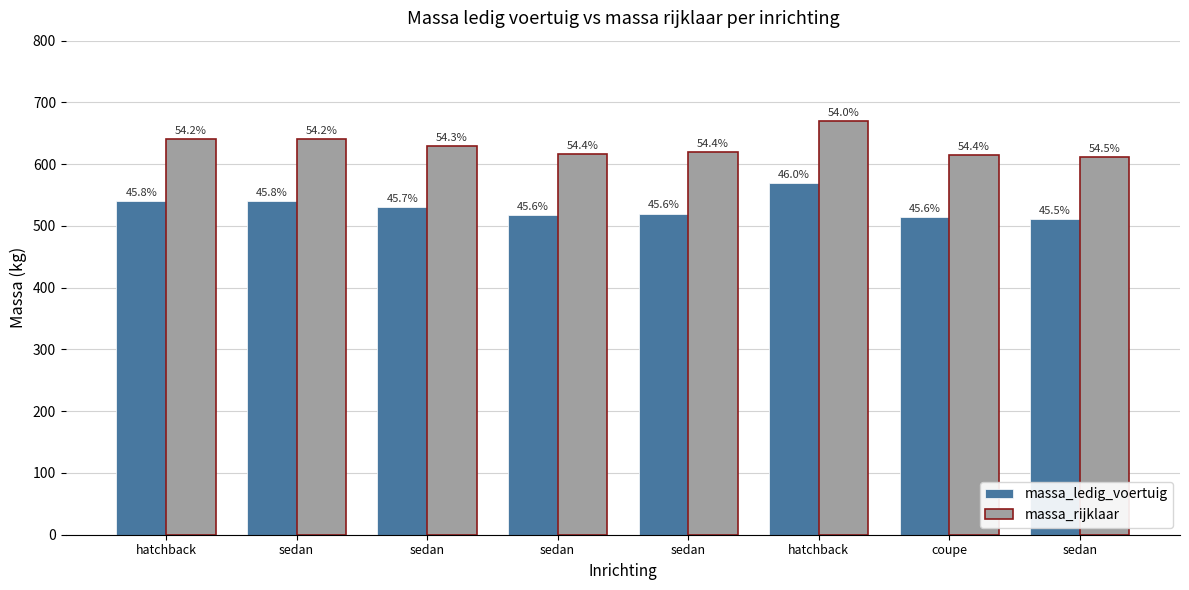

The massa_rijklaar series shows 183 at sedan. True or false?

False